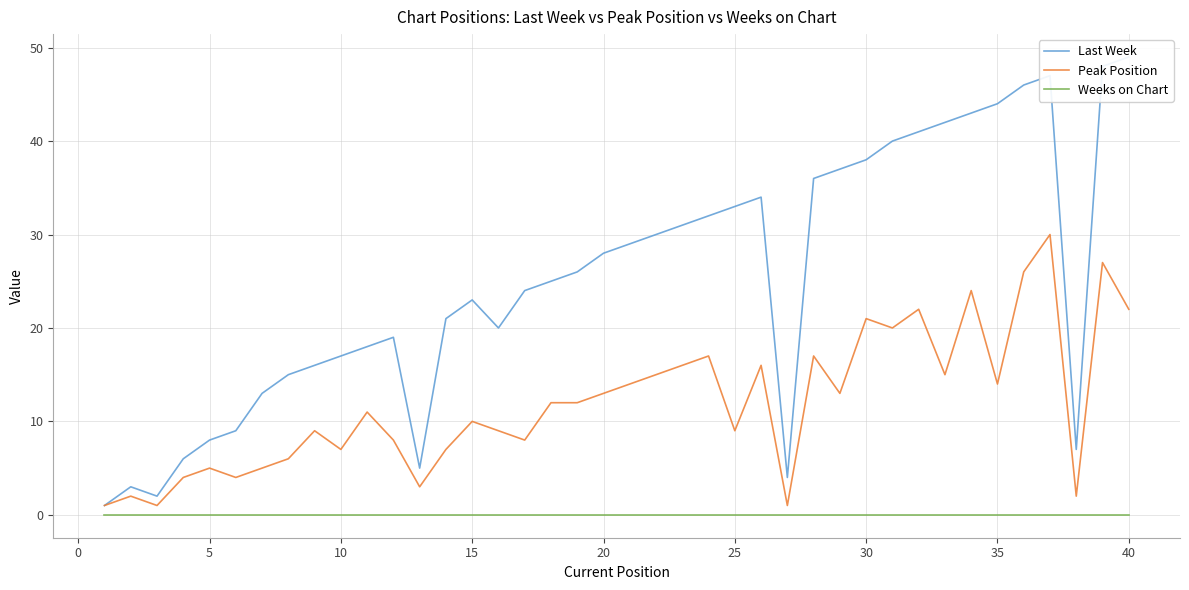

What is the approximate value of Last Week at 25?

33